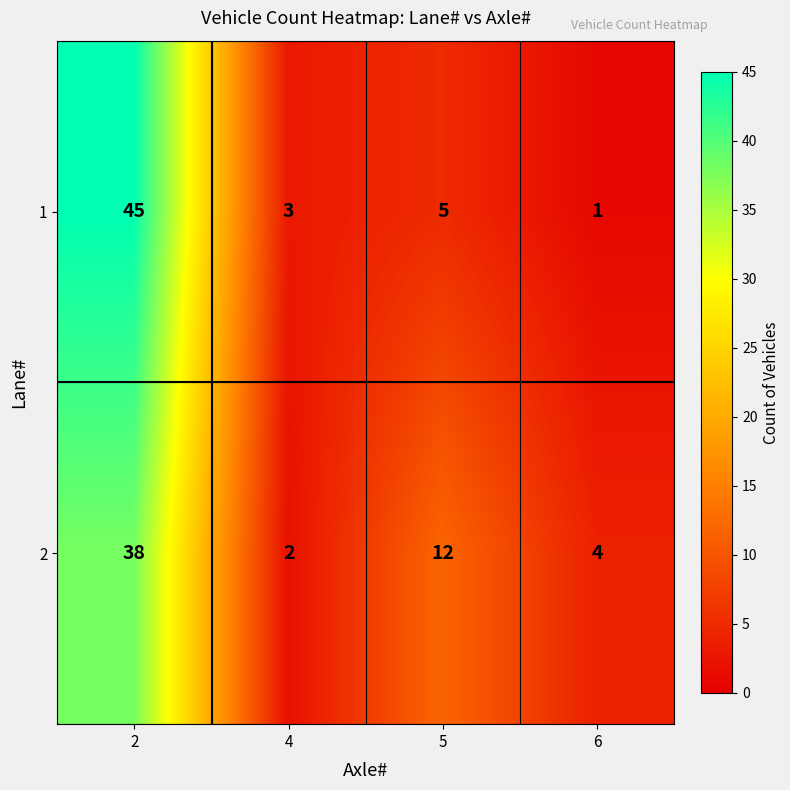

The value of 1 at 5 is 5. True or false?

True